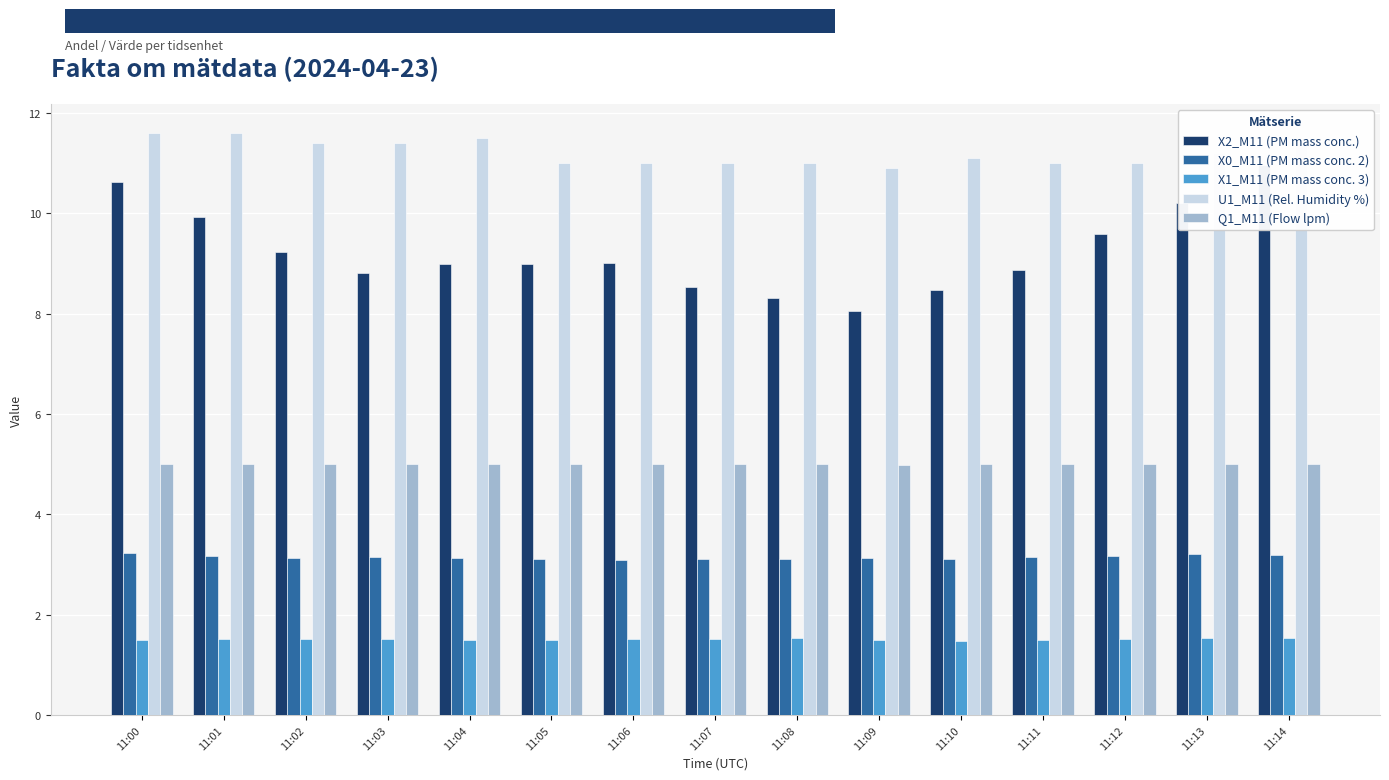

Reading right to left, extract all data points from this chart.

X2_M11 (PM mass conc.): 11:14=11.0	11:13=10.2	11:12=9.6	11:11=8.9	11:10=8.5	11:09=8.1	11:08=8.3	11:07=8.5	11:06=9.0	11:05=9.0	11:04=9.0	11:03=8.8	11:02=9.2	11:01=9.9	11:00=10.6
X0_M11 (PM mass conc. 2): 11:14=3.2	11:13=3.2	11:12=3.2	11:11=3.2	11:10=3.1	11:09=3.1	11:08=3.1	11:07=3.1	11:06=3.1	11:05=3.1	11:04=3.1	11:03=3.1	11:02=3.1	11:01=3.2	11:00=3.2
X1_M11 (PM mass conc. 3): 11:14=1.5	11:13=1.5	11:12=1.5	11:11=1.5	11:10=1.5	11:09=1.5	11:08=1.5	11:07=1.5	11:06=1.5	11:05=1.5	11:04=1.5	11:03=1.5	11:02=1.5	11:01=1.5	11:00=1.5
U1_M11 (Rel. Humidity %): 11:14=11.4	11:13=11.2	11:12=11.0	11:11=11.0	11:10=11.1	11:09=10.9	11:08=11.0	11:07=11.0	11:06=11.0	11:05=11.0	11:04=11.5	11:03=11.4	11:02=11.4	11:01=11.6	11:00=11.6
Q1_M11 (Flow lpm): 11:14=5.0	11:13=5.0	11:12=5.0	11:11=5.0	11:10=5.0	11:09=5.0	11:08=5.0	11:07=5.0	11:06=5.0	11:05=5.0	11:04=5.0	11:03=5.0	11:02=5.0	11:01=5.0	11:00=5.0